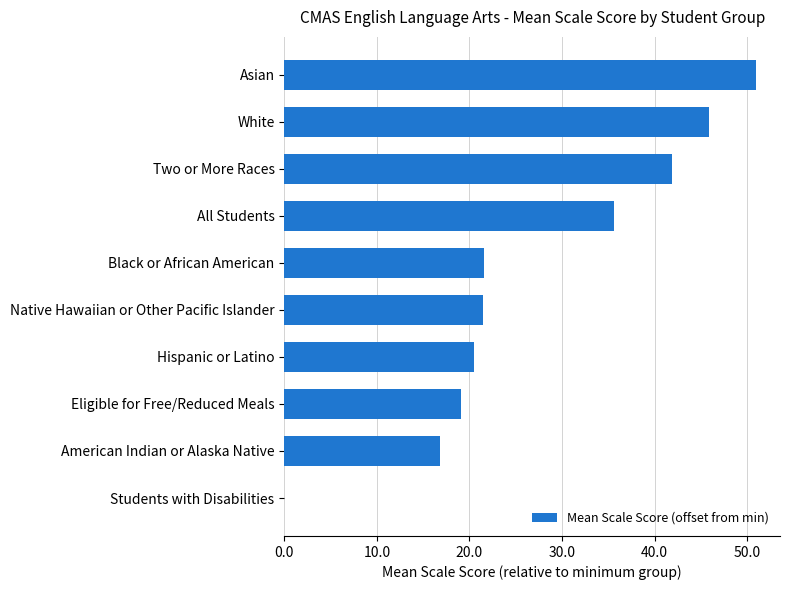

What is the greatest value displayed?

51.0